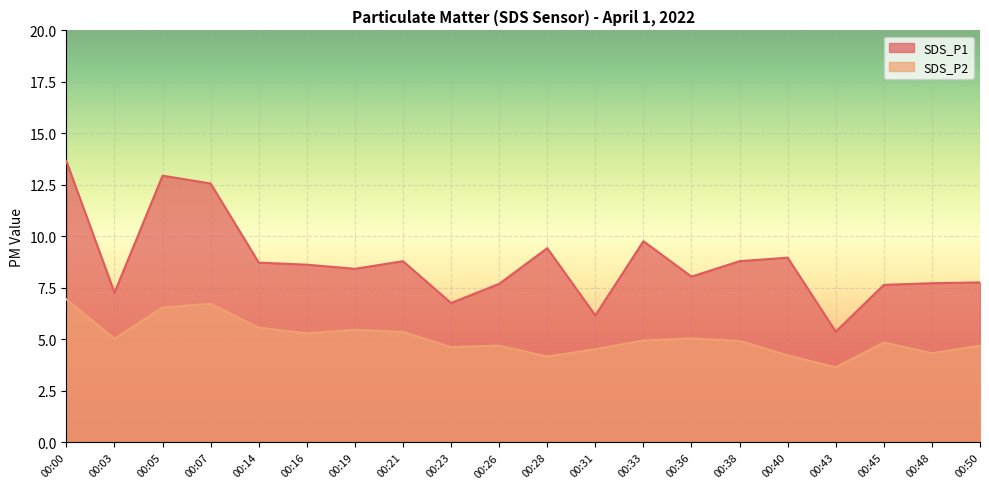

True or false: SDS_P1 and SDS_P2 intersect in this chart.

False